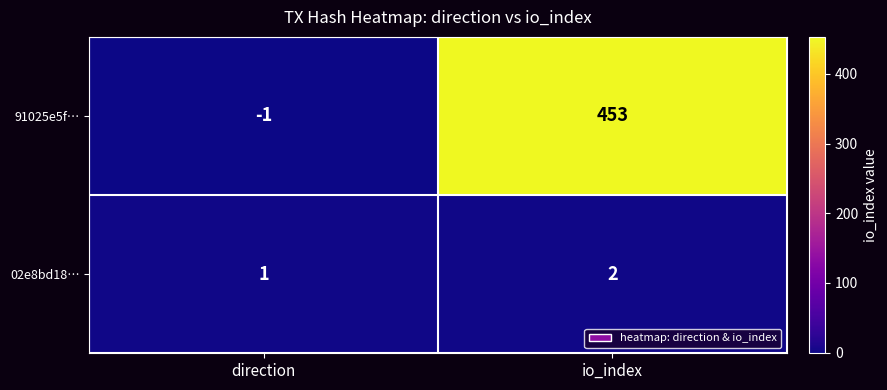

List the series in order of their overall mean, lowest first.

02e8bd18…, 91025e5f…